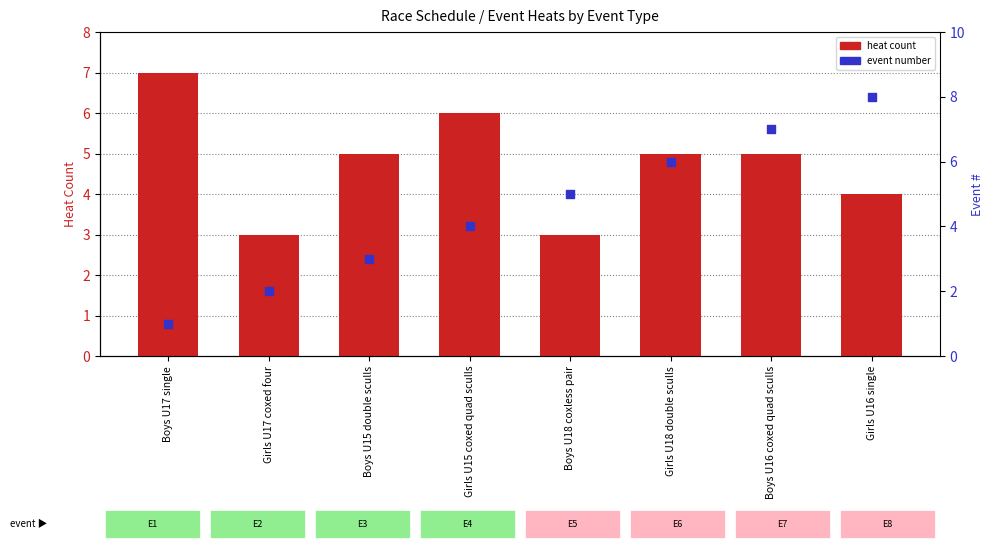

Which series reaches the maximum Y coordinate?

event number